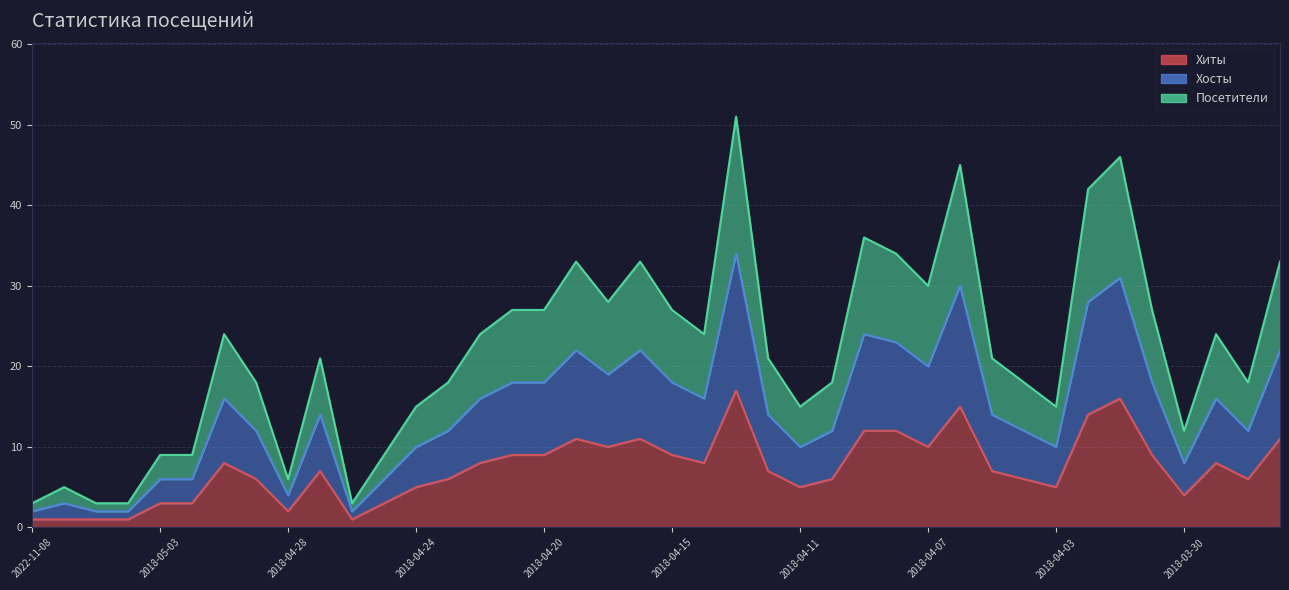

At which category is the sum across all series the highest?

2018-04-13